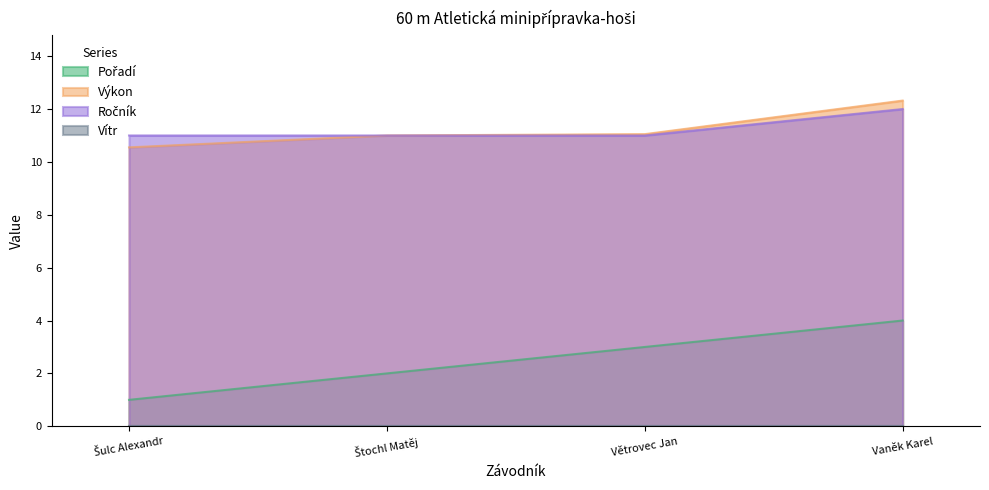

Reading left to right, what are all the values shown in this chart?

Pořadí: 1.0	2.0	3.0	4.0
Výkon: 10.6	11.0	11.1	12.3
Ročník: 11.0	11.0	11.0	12.0